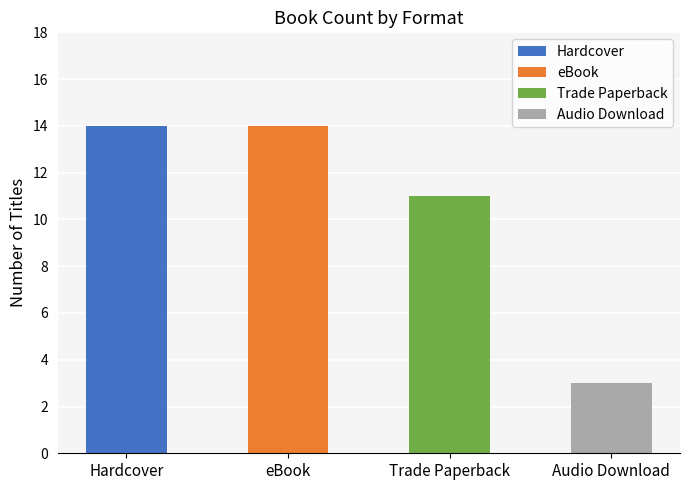

The chart shows a value of 7 at Trade Paperback. True or false?

False